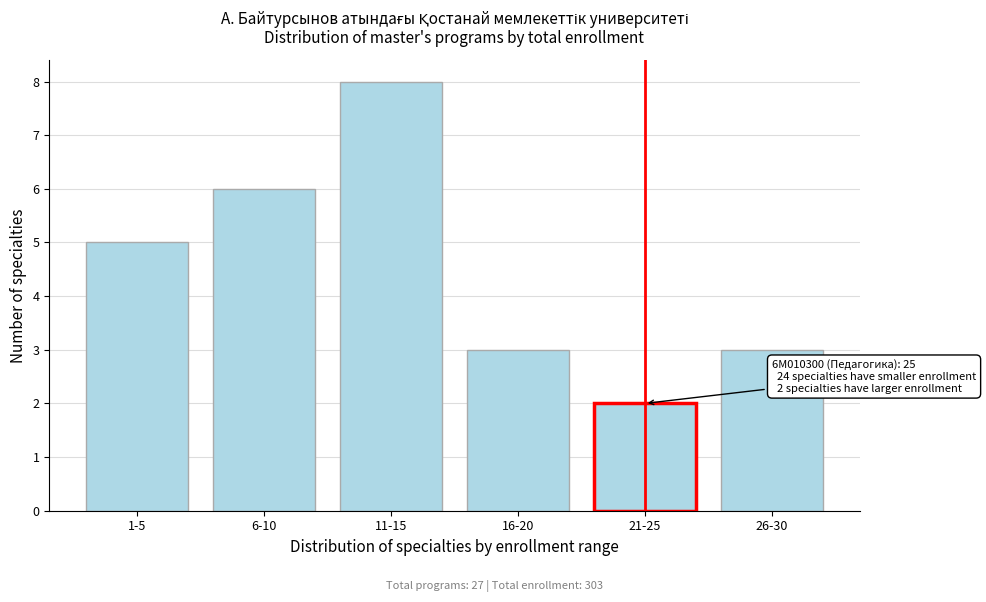

Reading right to left, transcribe all the data shown in this chart.

26-30=3	21-25=2	16-20=3	11-15=8	6-10=6	1-5=5